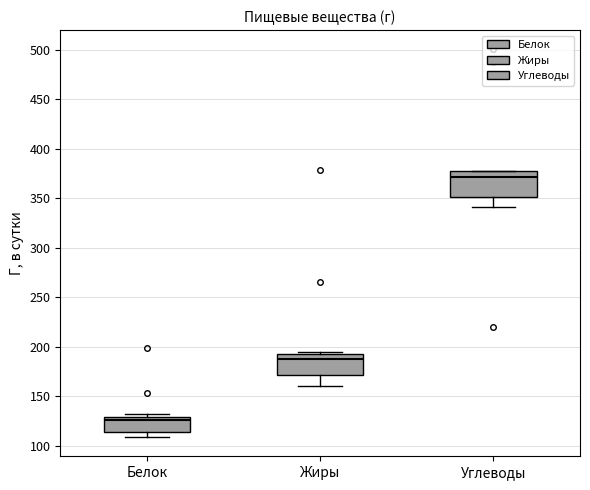

Reading left to right, transcribe this box plot: for each box, give where its median line is, the range the box spans, and where its two whiskers end, as read against the y-axis. The values are not printed on the chart, so give them approximately, as read against the axis.

Белок: median 125, box 115 to 130, whiskers 110 to 130 (just above the box's upper edge)
Жиры: median 190 (just below the box's upper edge), box 170 to 190, whiskers 160 to 195
Углеводы: median 370, box 350 to 375, whiskers 340 to 380